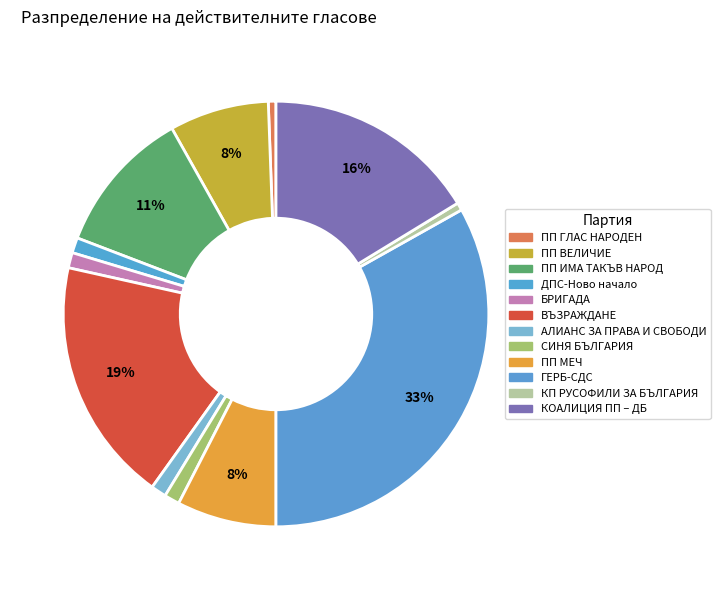

Does ВЪЗРАЖДАНЕ represent more than half of the total?

No